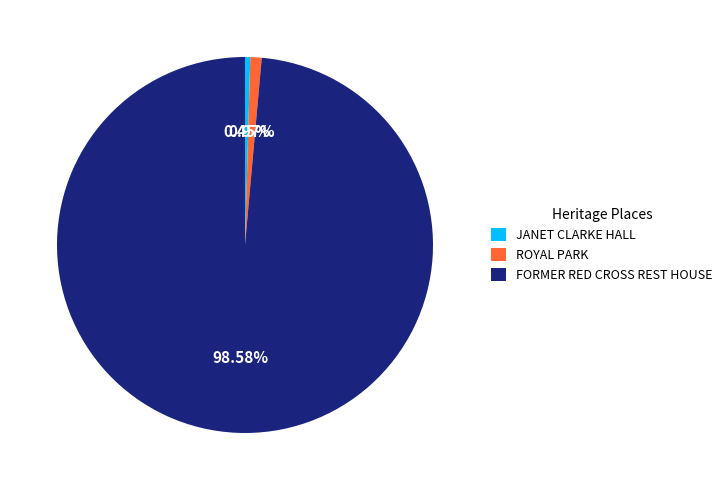

To the nearest percent, what is the difference between the JANET CLARKE HALL and ROYAL PARK slice percentages?

1%